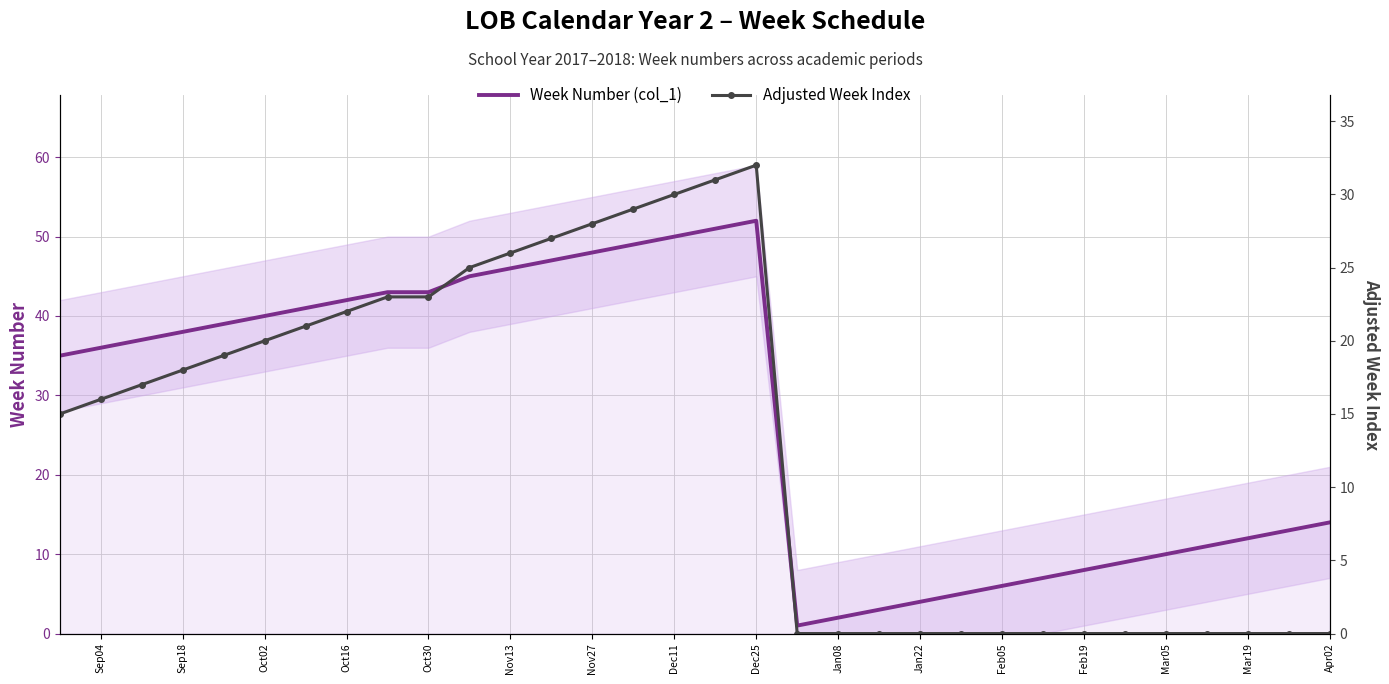

What are all the series names shown in the legend?

Week Number (col_1), Adjusted Week Index